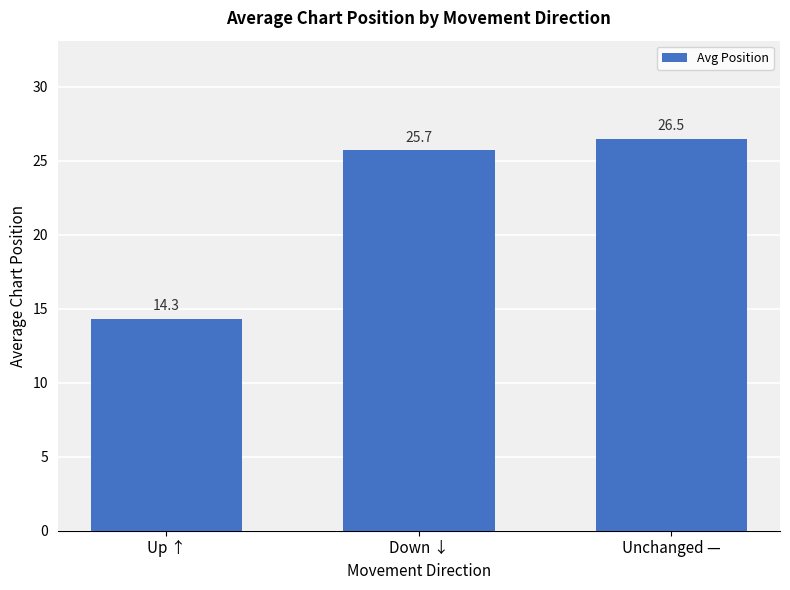

Where is the data nearest to the value 20?

Up ↑